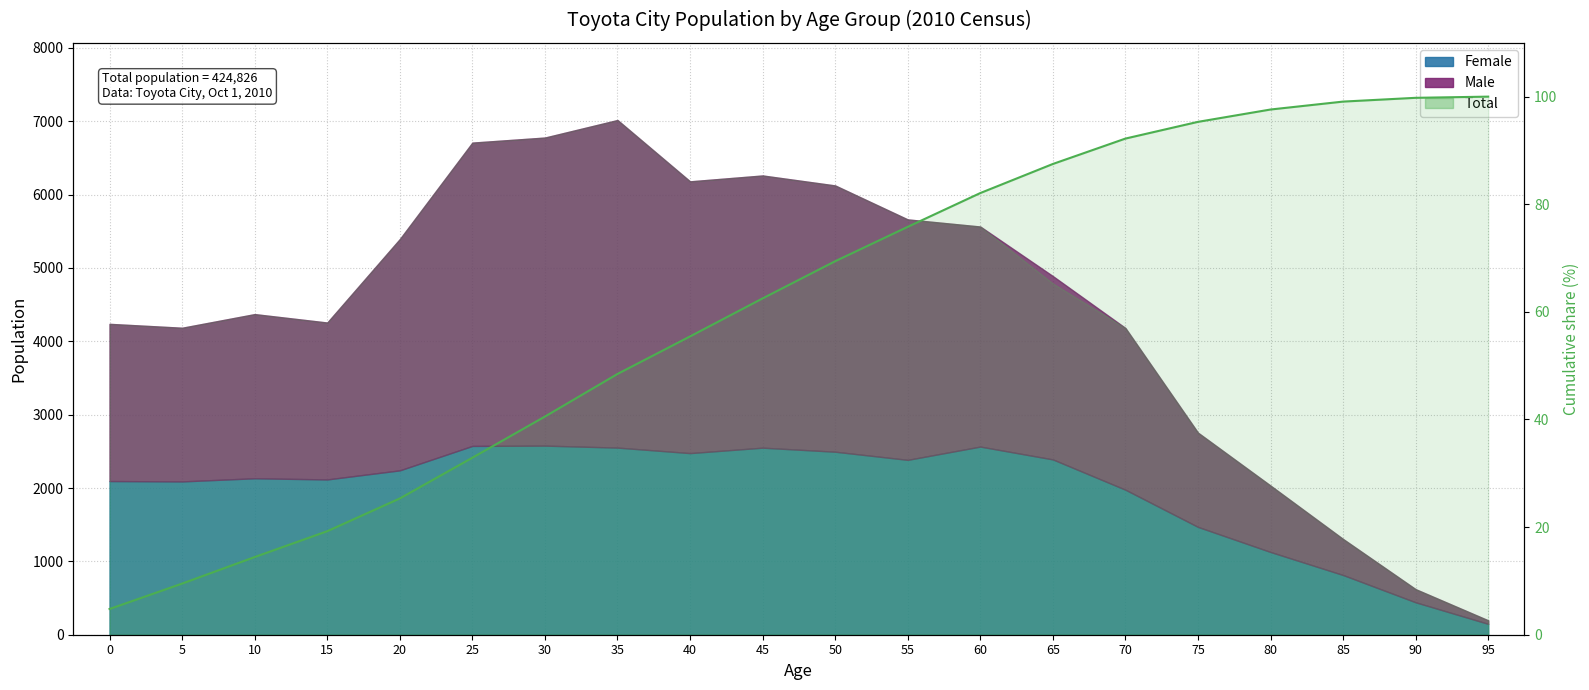

How many data points does each series have?

20